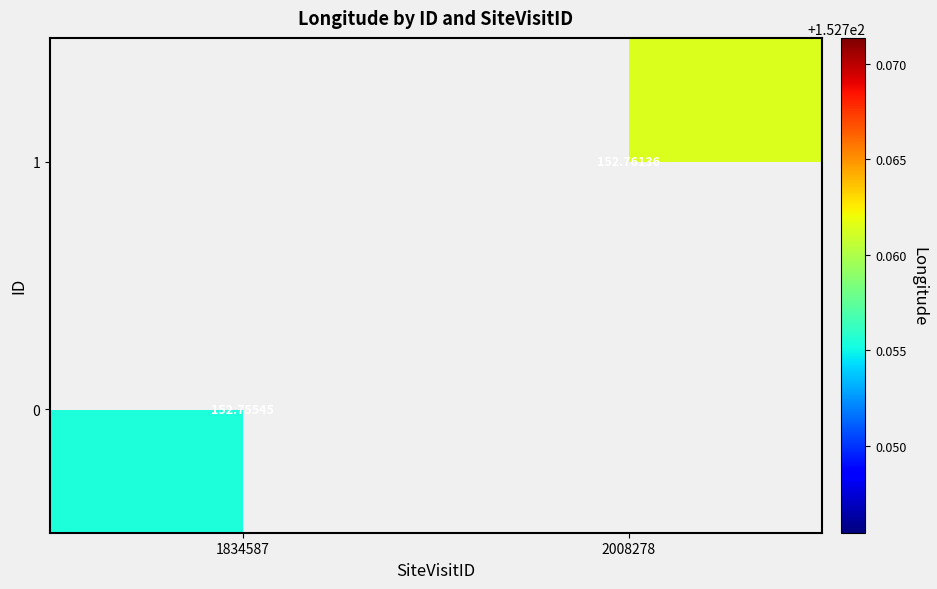

The 1 series shows 97.3 at 2008278. True or false?

False